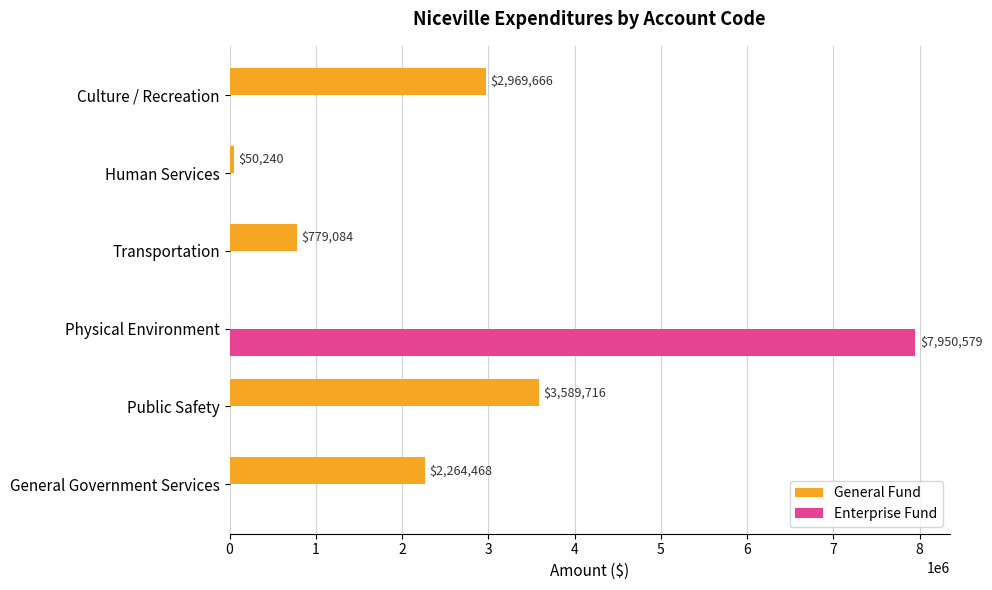

The value of General Fund at Human Services is 50240. True or false?

True